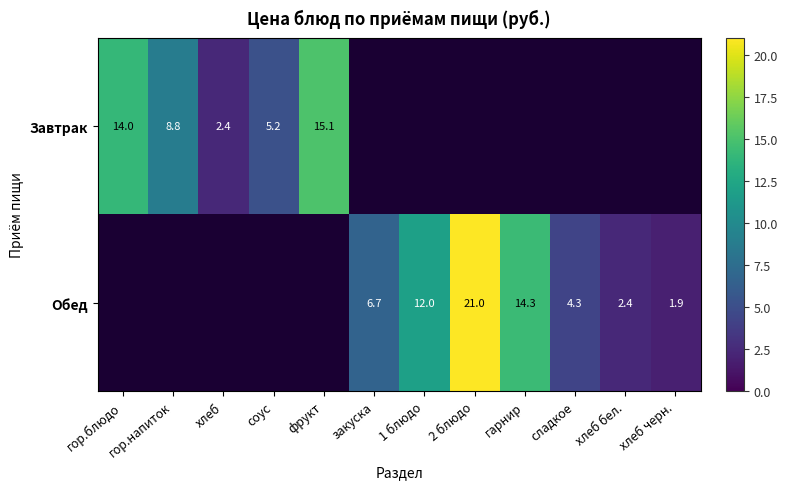

How many data points does each series have?

12